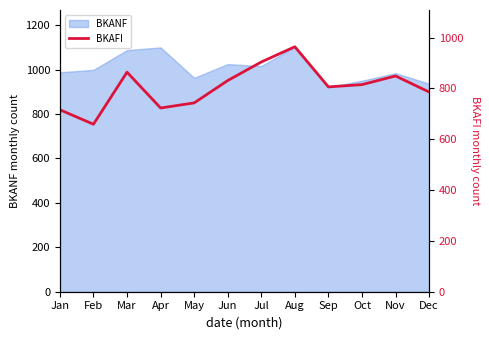

The value at Aug is 964. True or false?

True